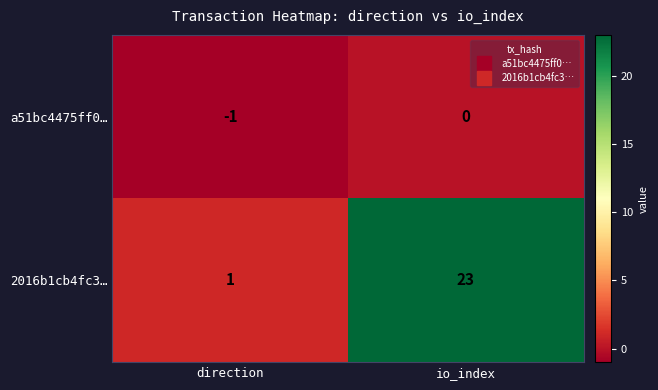

List the labels in order of 2016b1cb4fc3… value, largest first.

io_index, direction